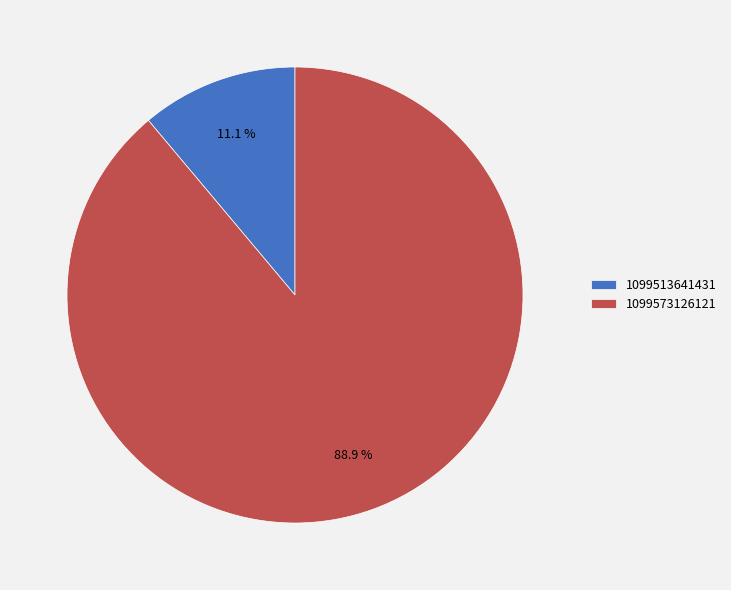

To the nearest percent, what is the difference between the largest and smallest slice percentages?

78%